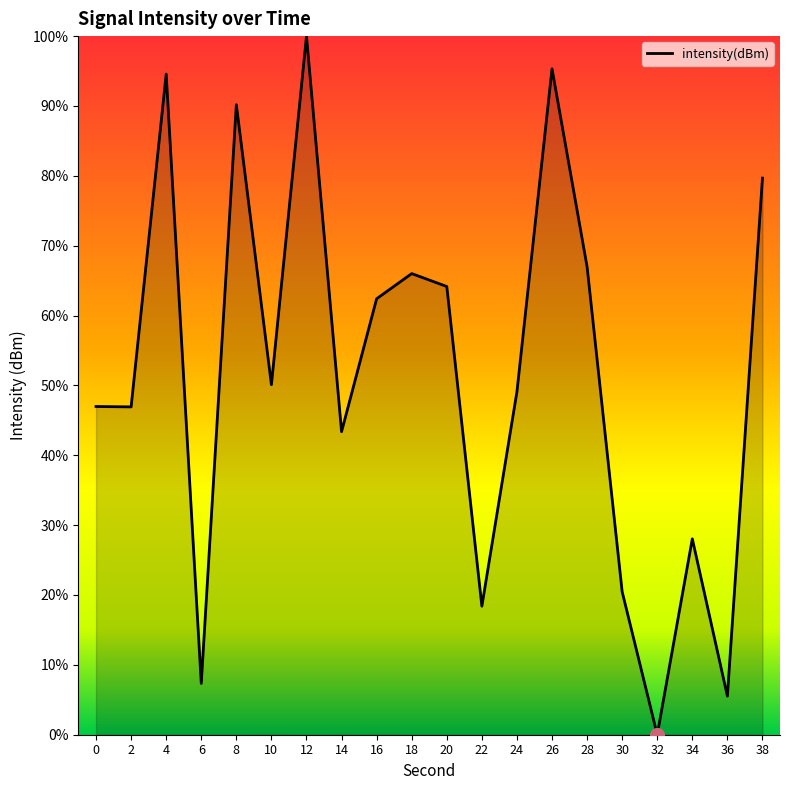

At which label does the data first exceed 50?

4